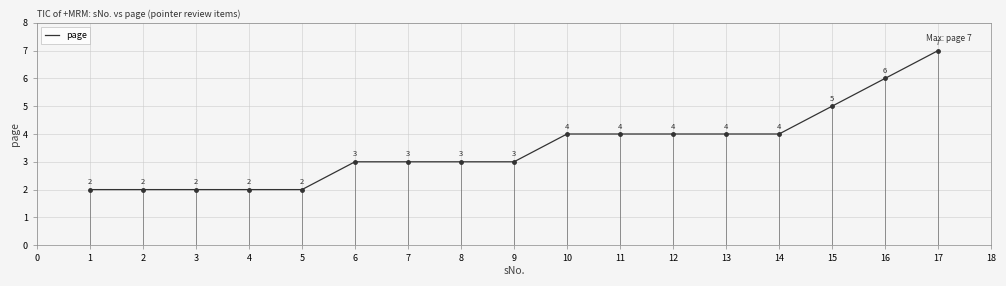

True or false: there are more than 1 points higher than both neighbors.

False